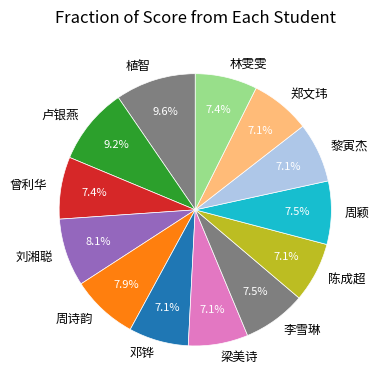

How many slices are in this pie chart?

13